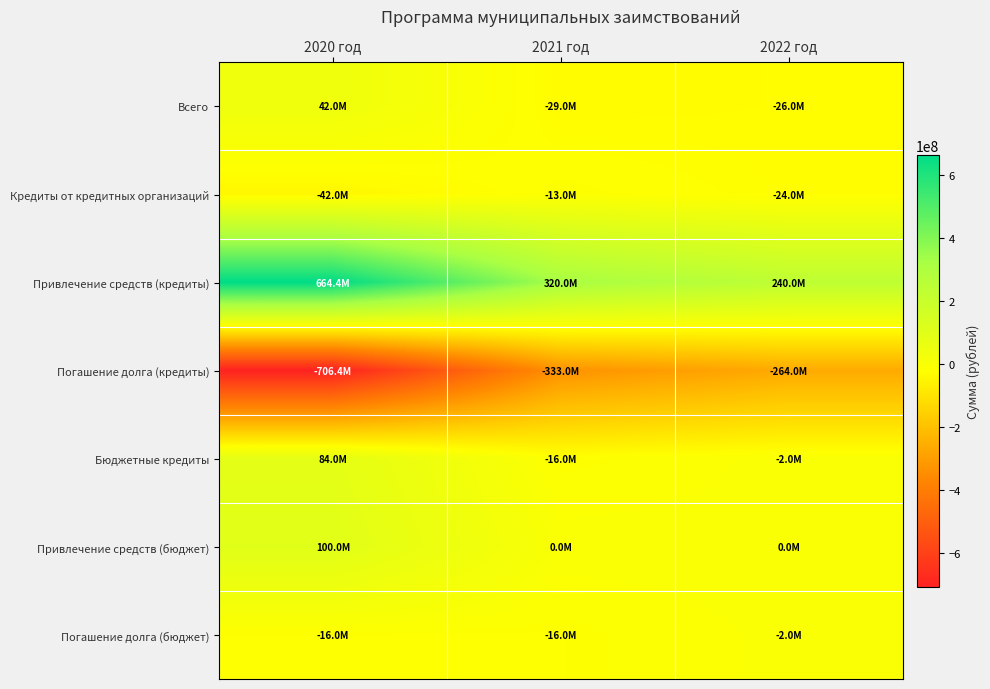

Reading left to right, extract all data points from this chart.

Всего: 2020 год=42000000	2021 год=-29000000	2022 год=-26000000
Кредиты от кредитных организаций: 2020 год=-42000000	2021 год=-13000000	2022 год=-24000000
Привлечение средств (кредиты): 2020 год=664400000	2021 год=320000000	2022 год=240000000
Погашение долга (кредиты): 2020 год=-706400000	2021 год=-333000000	2022 год=-264000000
Бюджетные кредиты: 2020 год=84000000	2021 год=-16000000	2022 год=-2000000
Привлечение средств (бюджет): 2020 год=100000000	2021 год=0	2022 год=0
Погашение долга (бюджет): 2020 год=-16000000	2021 год=-16000000	2022 год=-2000000